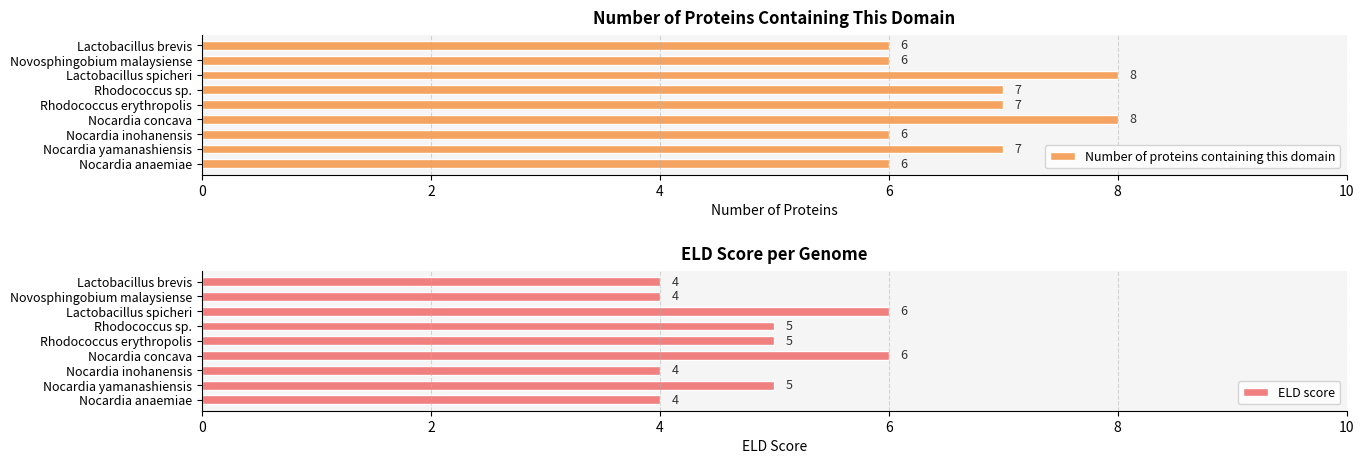

What is the minimum value for Number of proteins containing this domain?

6